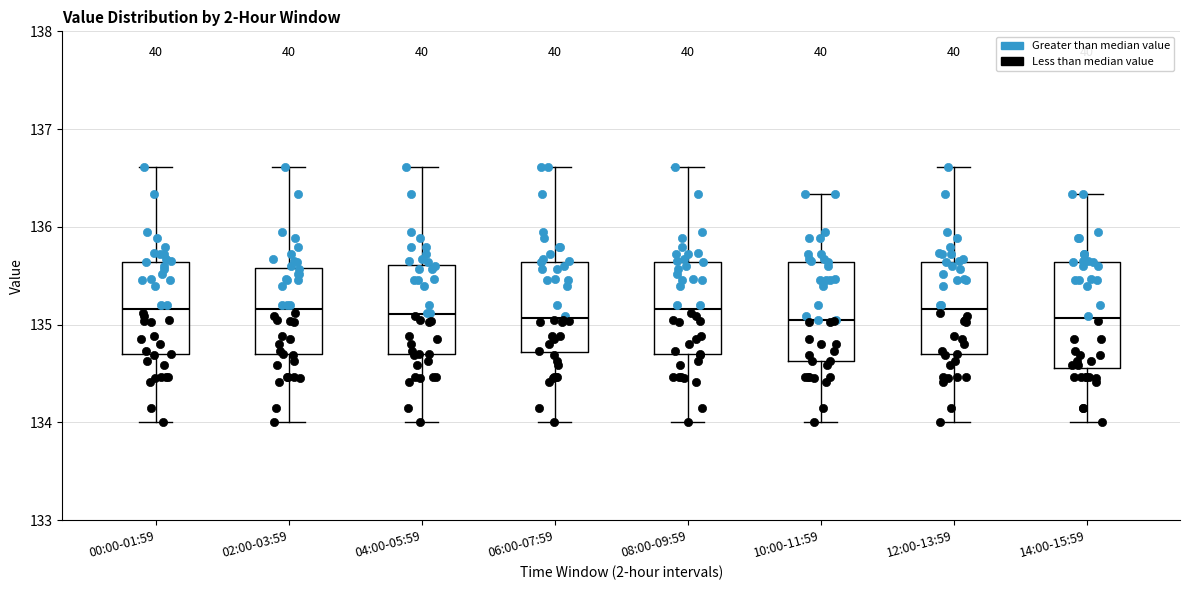

Reading left to right, read every box against the y-axis: the position of its median line, the range the box covers, and the ends of its whiskers. The values are not printed on the chart, so give them approximately, as read against the axis.

00:00-01:59: median 135.2, box 134.7 to 135.6, whiskers 134.0 to 136.6
02:00-03:59: median 135.2, box 134.7 to 135.6, whiskers 134.0 to 136.6
04:00-05:59: median 135.1, box 134.7 to 135.6, whiskers 134.0 to 136.6
06:00-07:59: median 135.1, box 134.7 to 135.6, whiskers 134.0 to 136.6
08:00-09:59: median 135.2, box 134.7 to 135.6, whiskers 134.0 to 136.6
10:00-11:59: median 135.1, box 134.6 to 135.6, whiskers 134.0 to 136.3
12:00-13:59: median 135.2, box 134.7 to 135.6, whiskers 134.0 to 136.6
14:00-15:59: median 135.1, box 134.6 to 135.6, whiskers 134.0 to 136.3